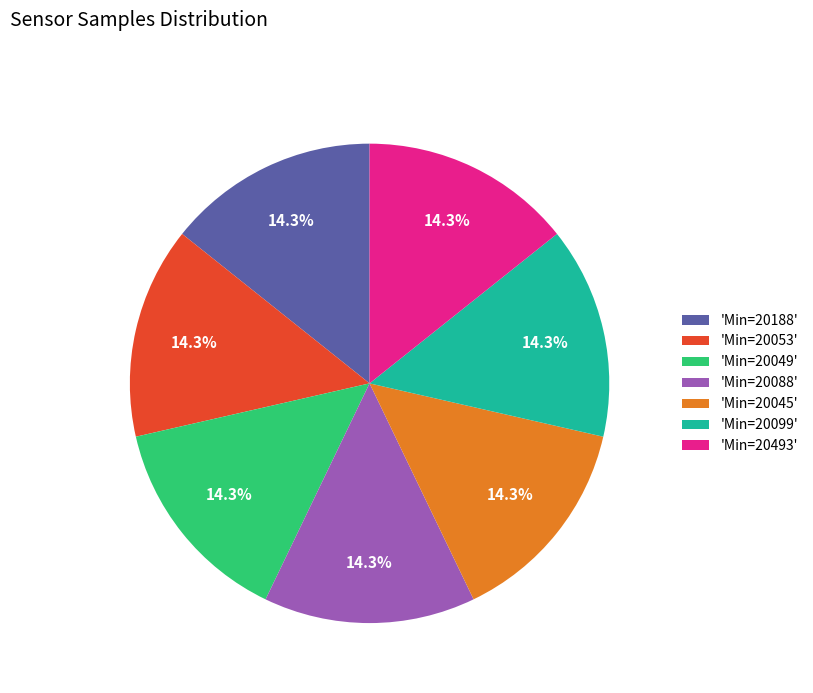

Is there a majority slice in this chart?

No